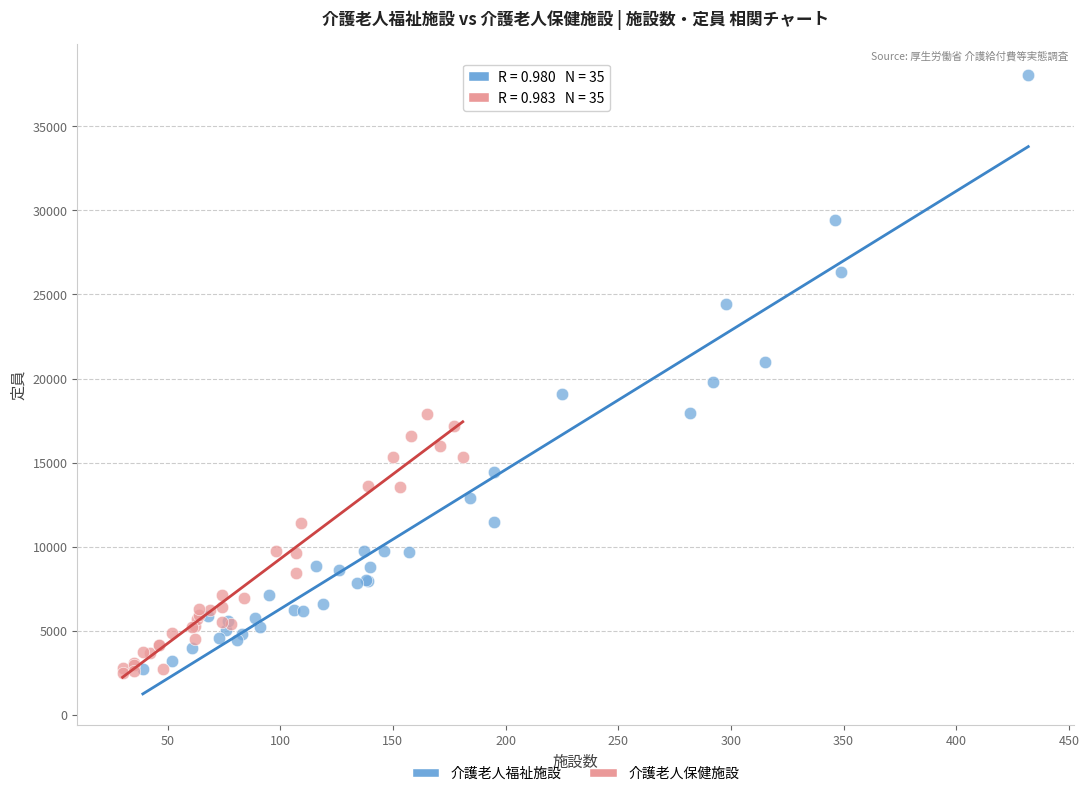

Which series reaches the maximum Y coordinate?

介護老人福祉施設